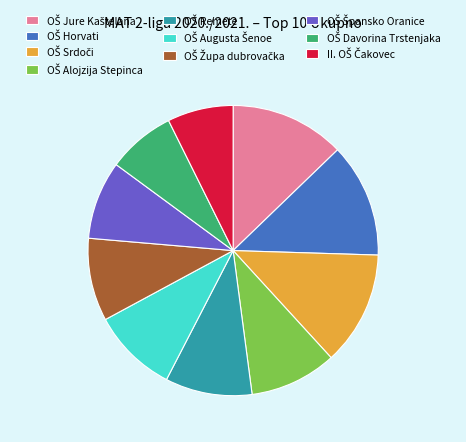

Is there a majority slice in this chart?

No